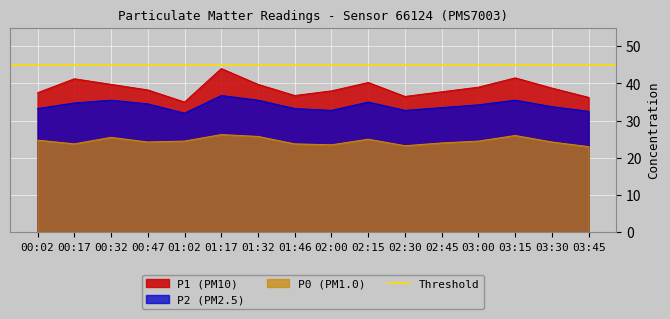

Which series has the largest range (max minus min)?

P1